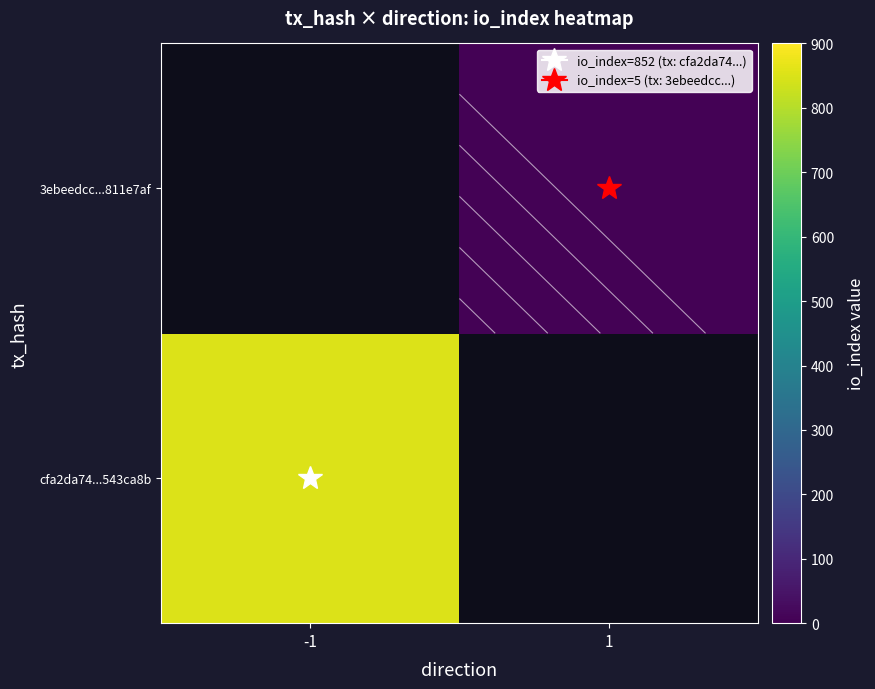

How many categories are shown in the chart?

2